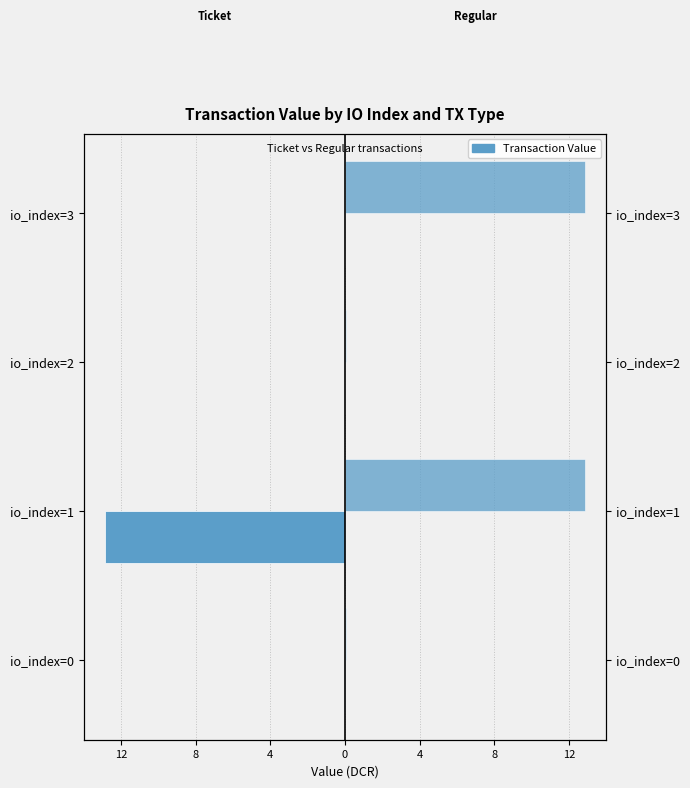

Rank the series by their average value, from lowest to highest.

Ticket, Regular